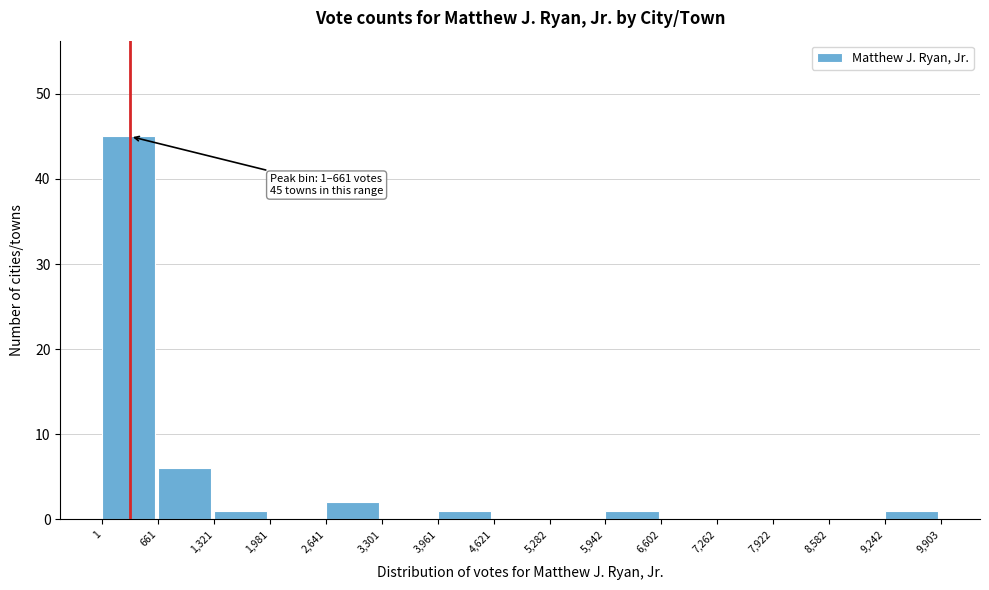

Over which range of the x-axis is the bar tallest?

1 to 661